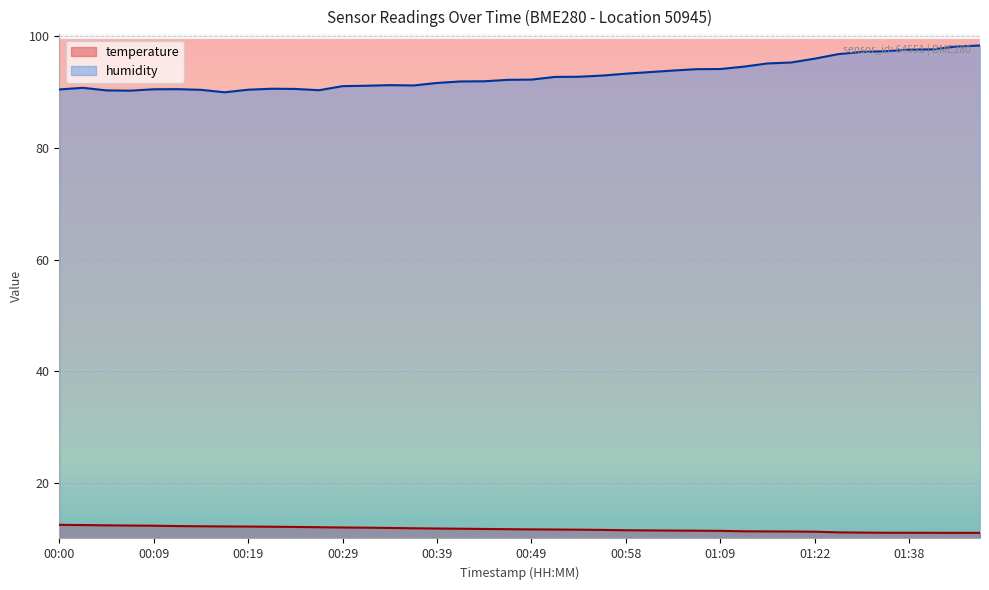

Rank the series at 00:00 from lowest to highest value.

temperature, humidity